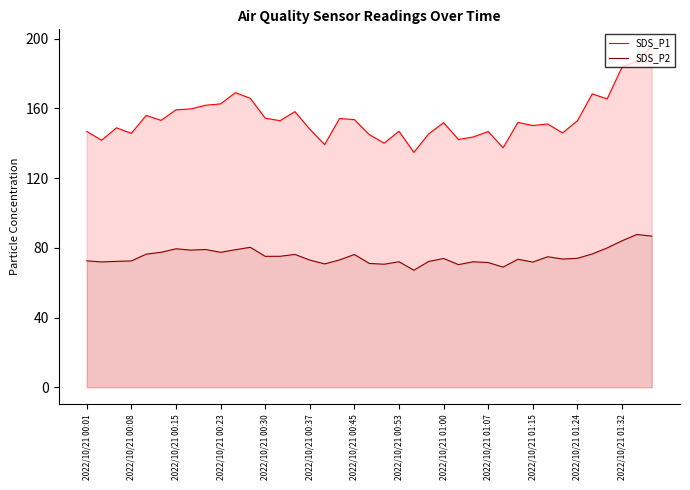

The value of SDS_P1 at 2022/10/21 00:15 is 109.8. True or false?

False